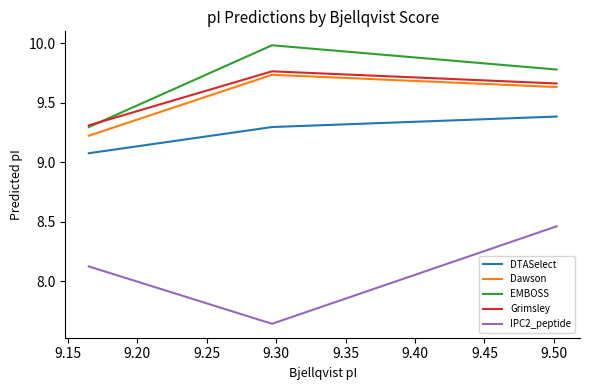

Which series has the largest total across all categories?

EMBOSS